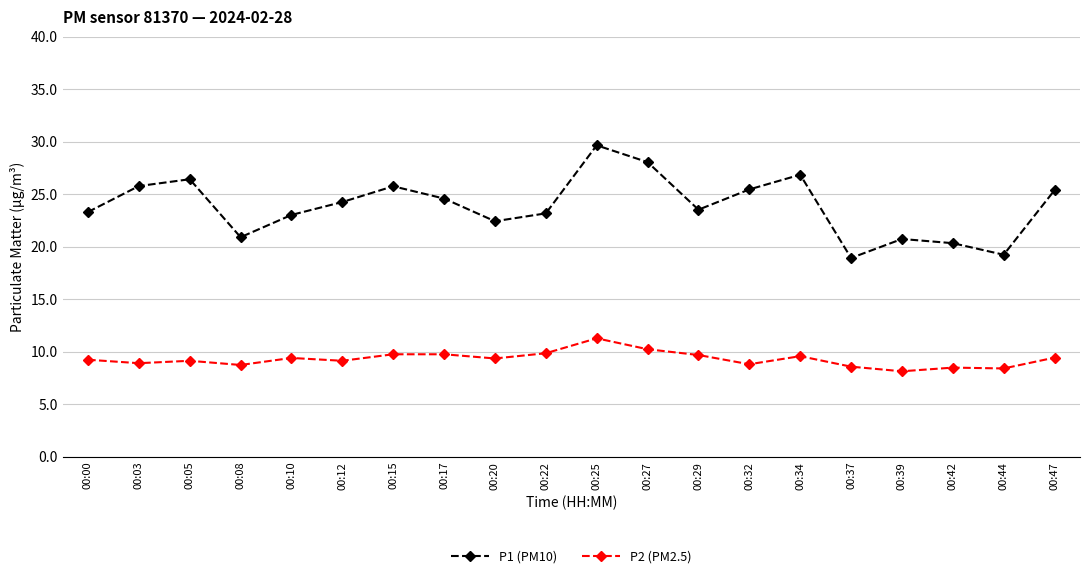

The value of P1 (PM10) at 00:20 is 22.4. True or false?

True